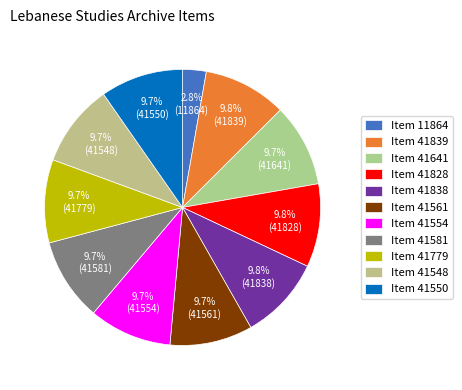

What is the total percentage of Item 41839 and Item 41554?

19.5%